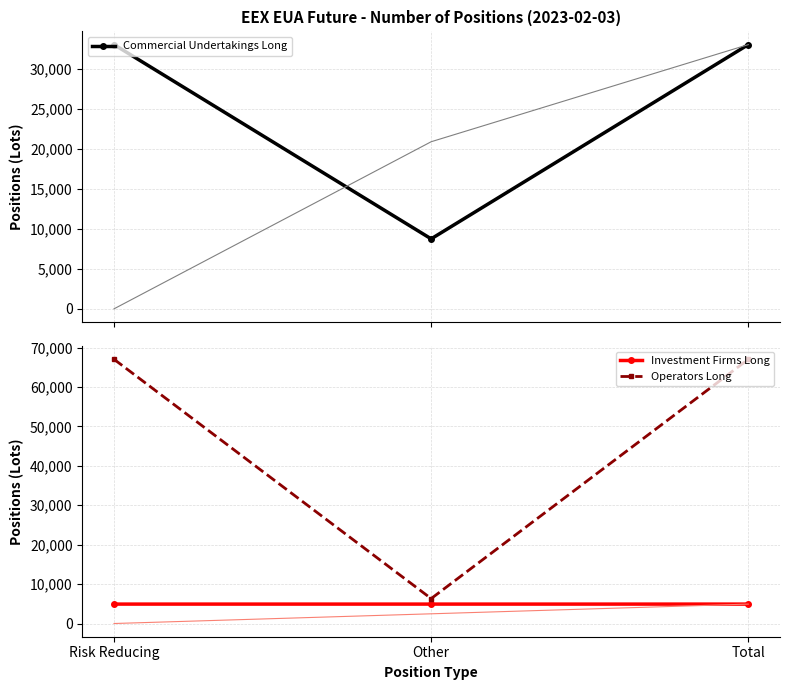

Is it true that Commercial Undertakings Long equals 33059 at Risk Reducing?

True